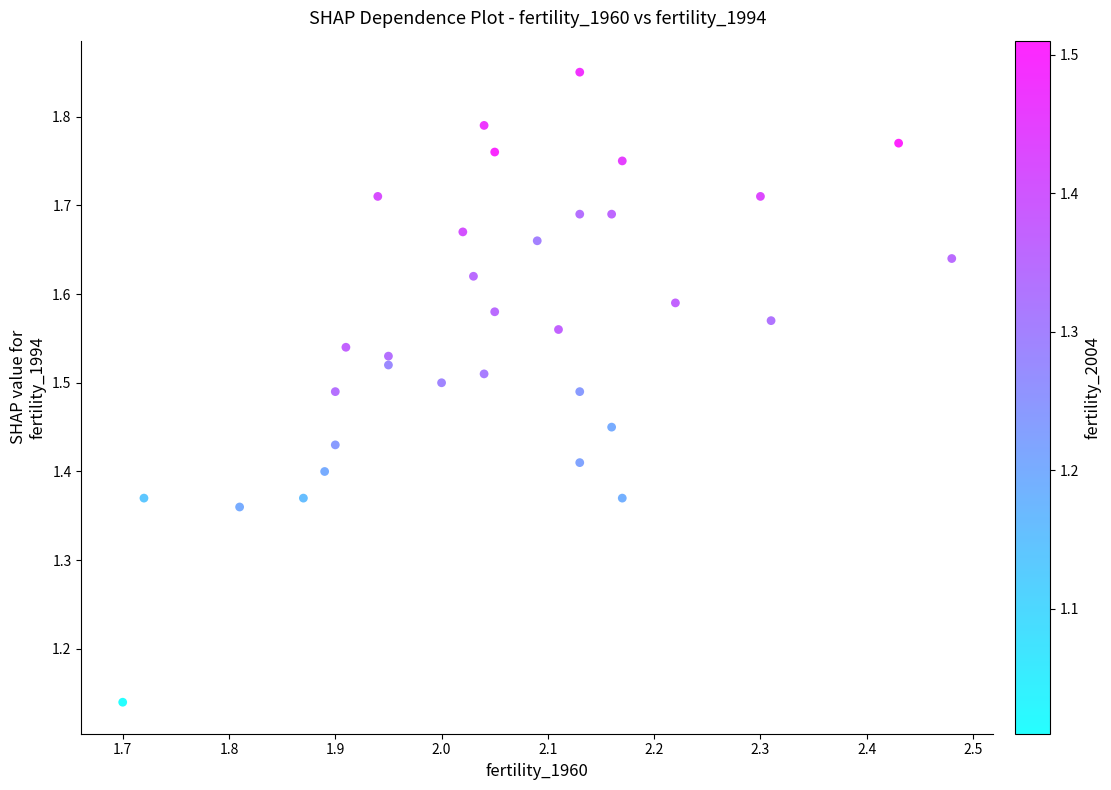

What is the range of Y values (max minus min)?

0.7